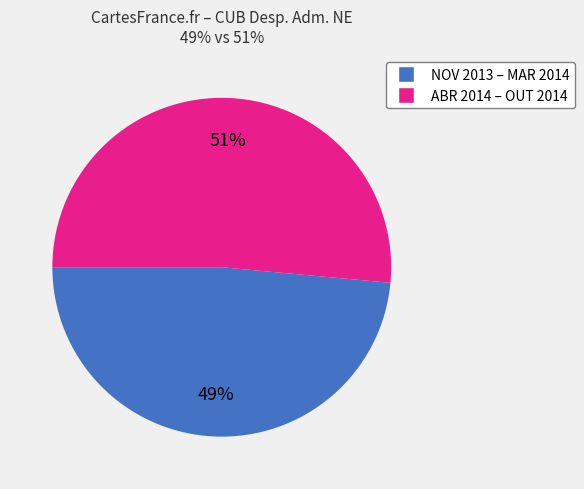

Count the number of slices in the pie.

2